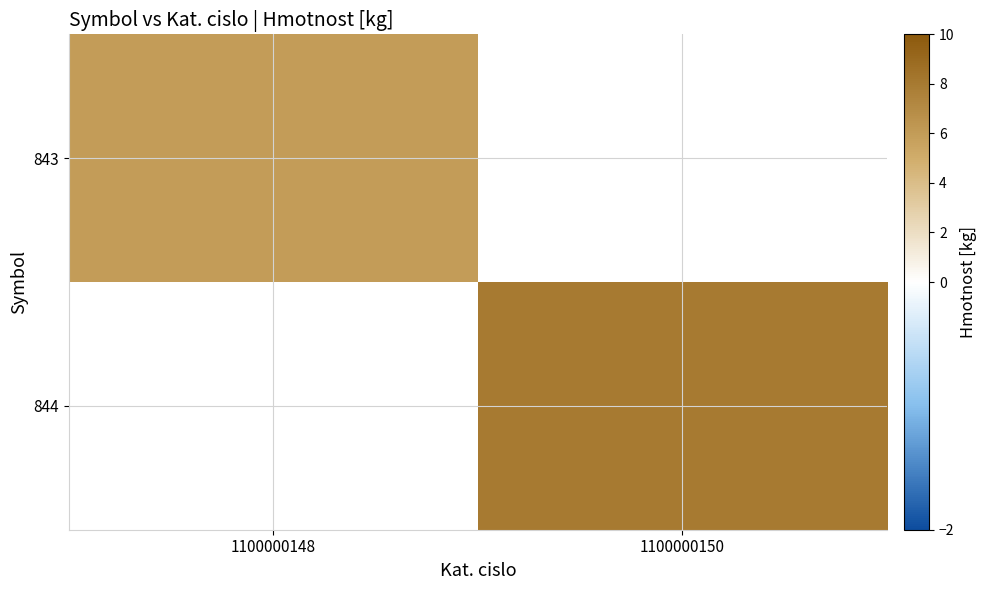

The value of 843 at 1100000148 is 6.0. True or false?

True